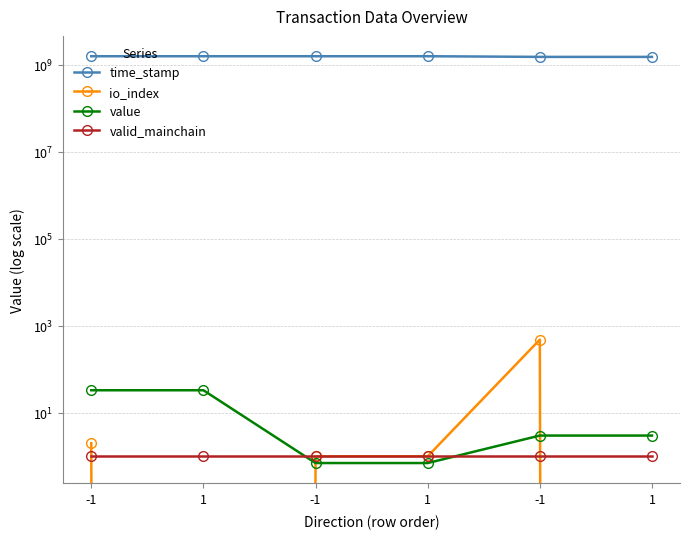

What is the label of the 3rd point from the right?

1